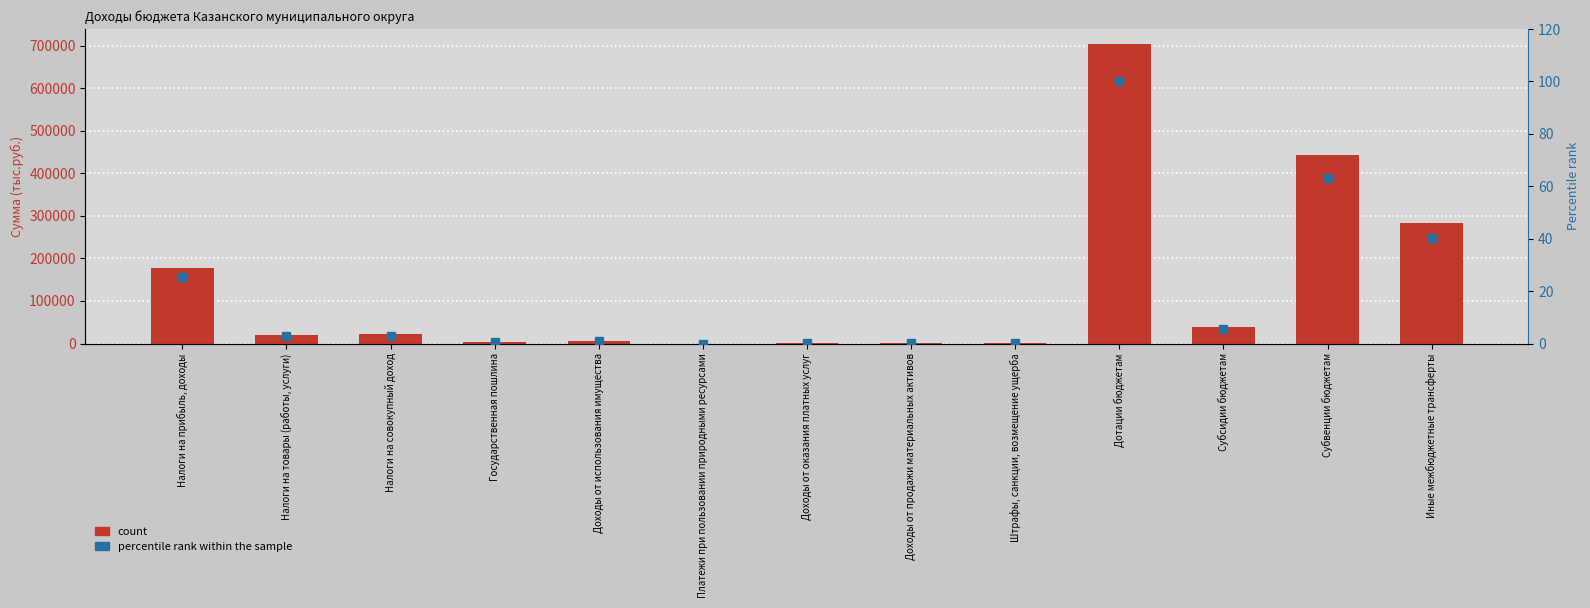

What is the label of the 7th bar from the left?

Доходы от оказания платных услуг